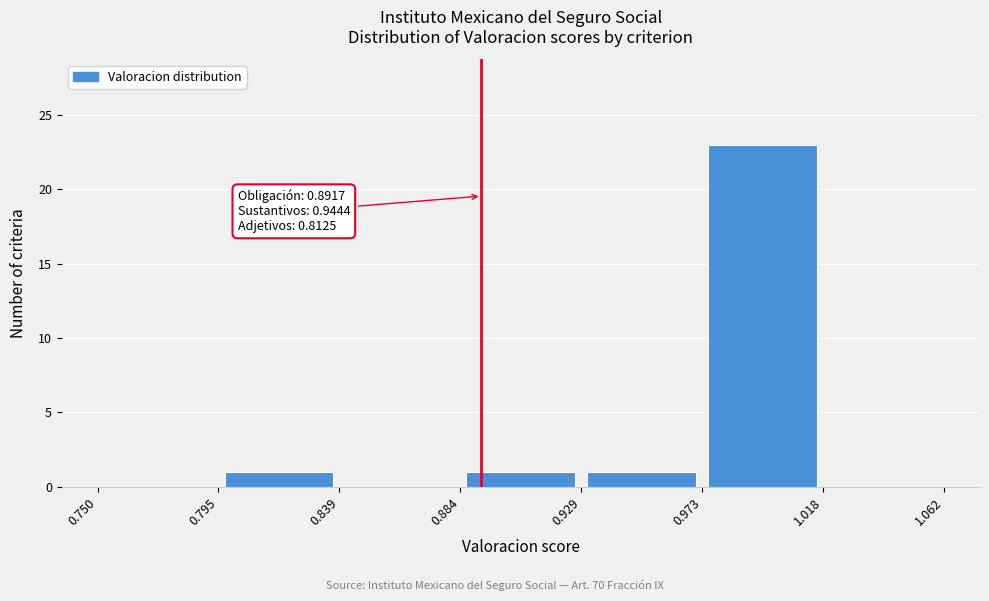

Over which range of the x-axis is the bar tallest?

0.973 to 1.018